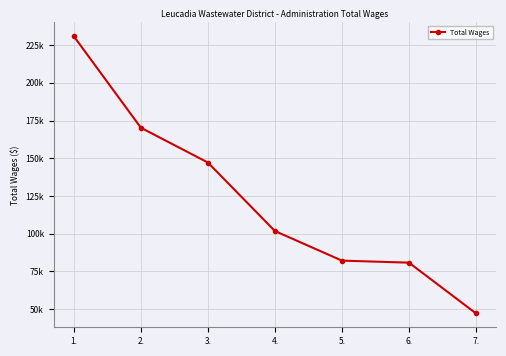

Reading left to right, extract all data points from this chart.

230799	170206	147149	101753	82145	80799	47161